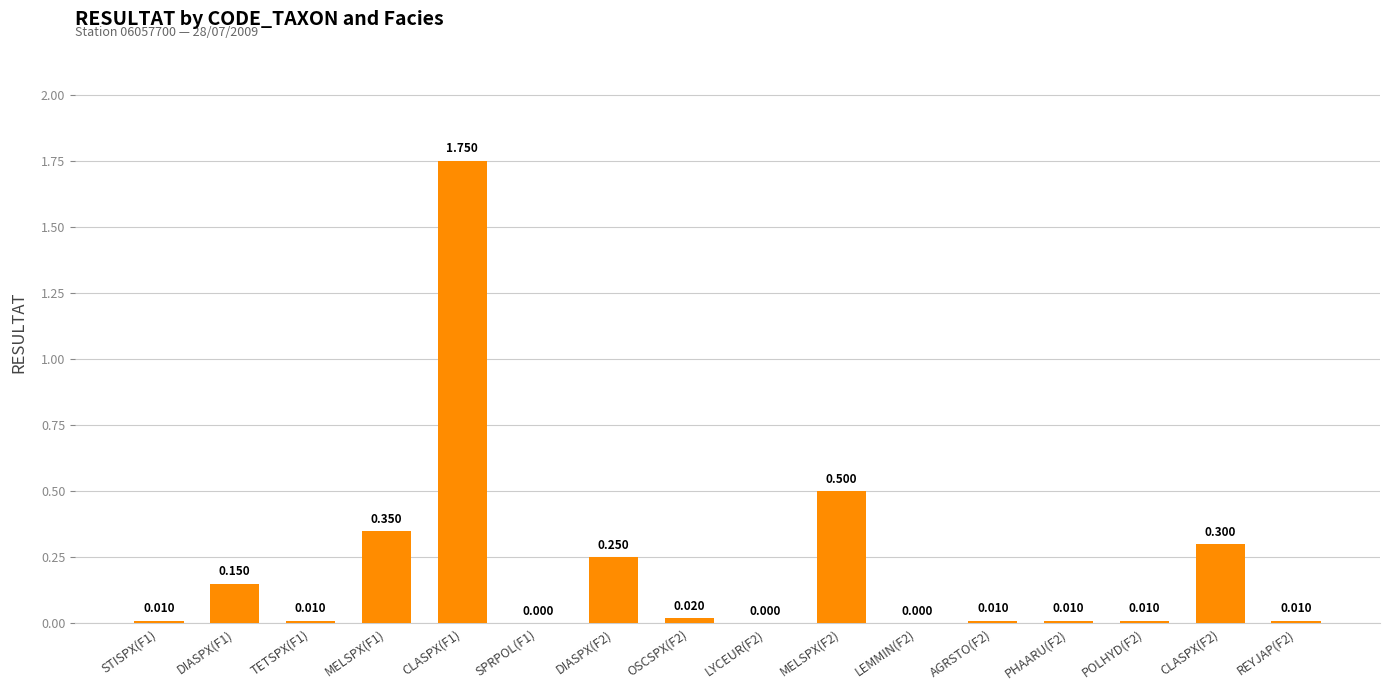

How many values exceed 0?

13